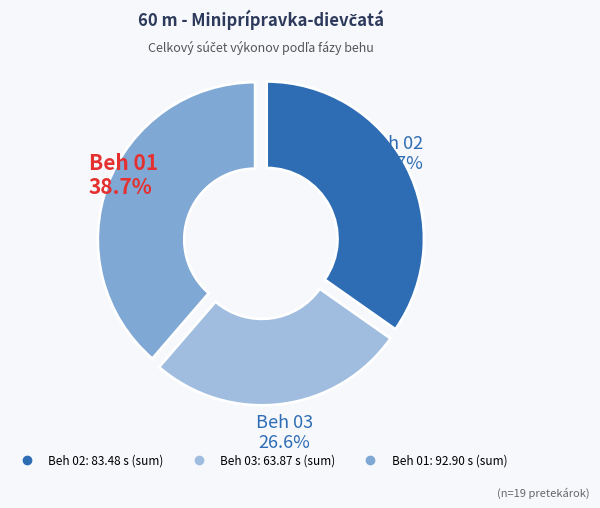

Between Beh 02 and Beh 01, which is larger?

Beh 01